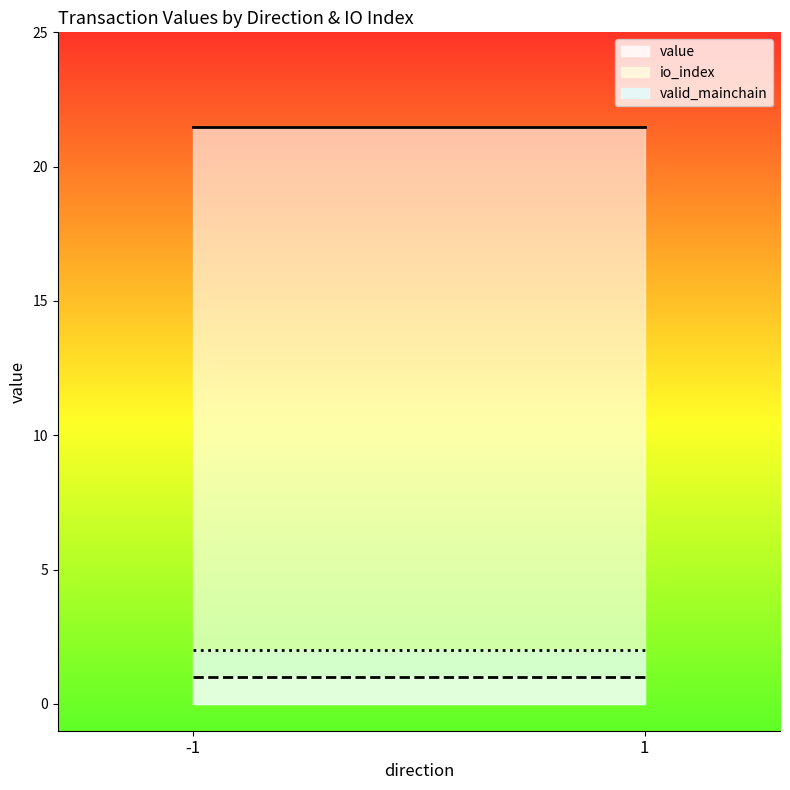

What is the lowest value of the valid_mainchain series?

1.0